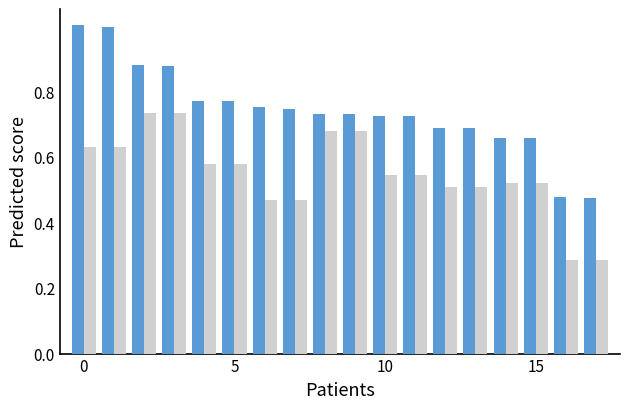

What is the greatest value displayed?

1.0